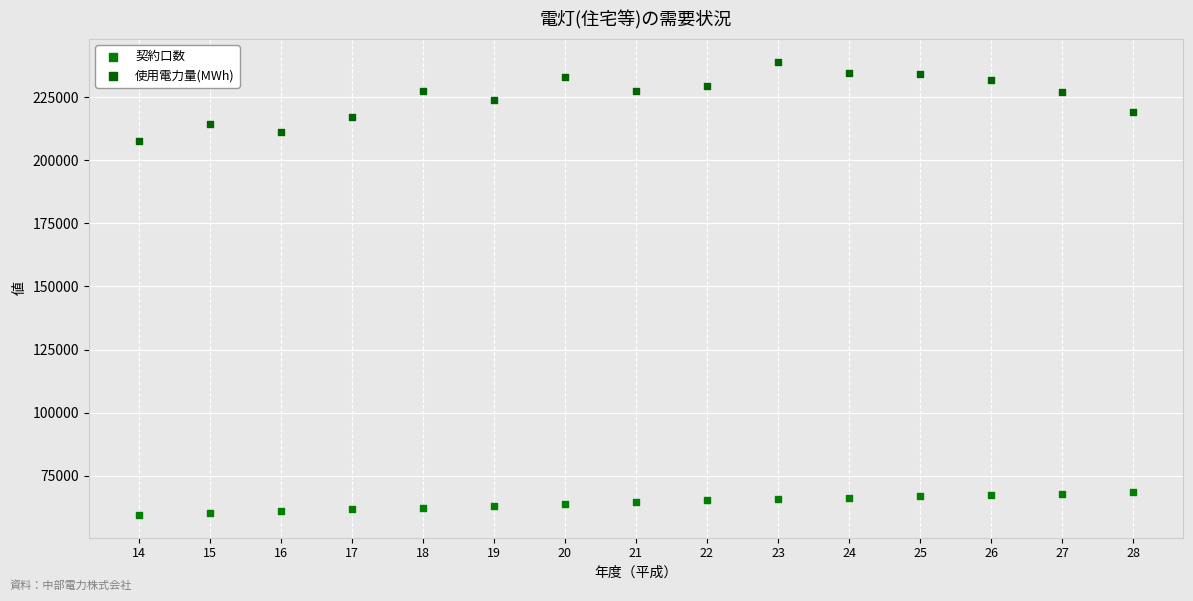

Which series has the widest spread of Y values?

使用電力量(MWh)